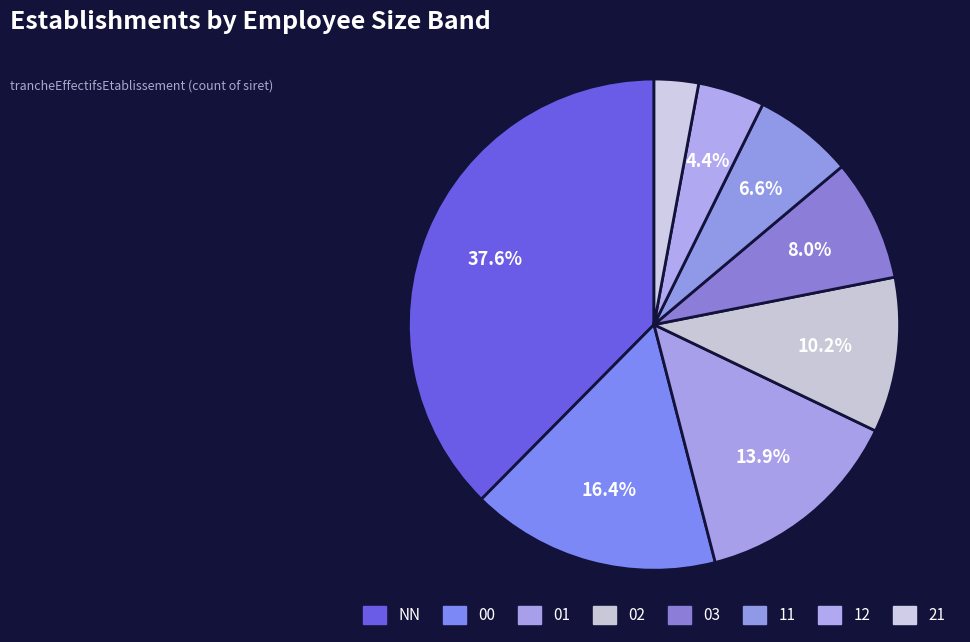

Is 00 the majority of the pie?

No